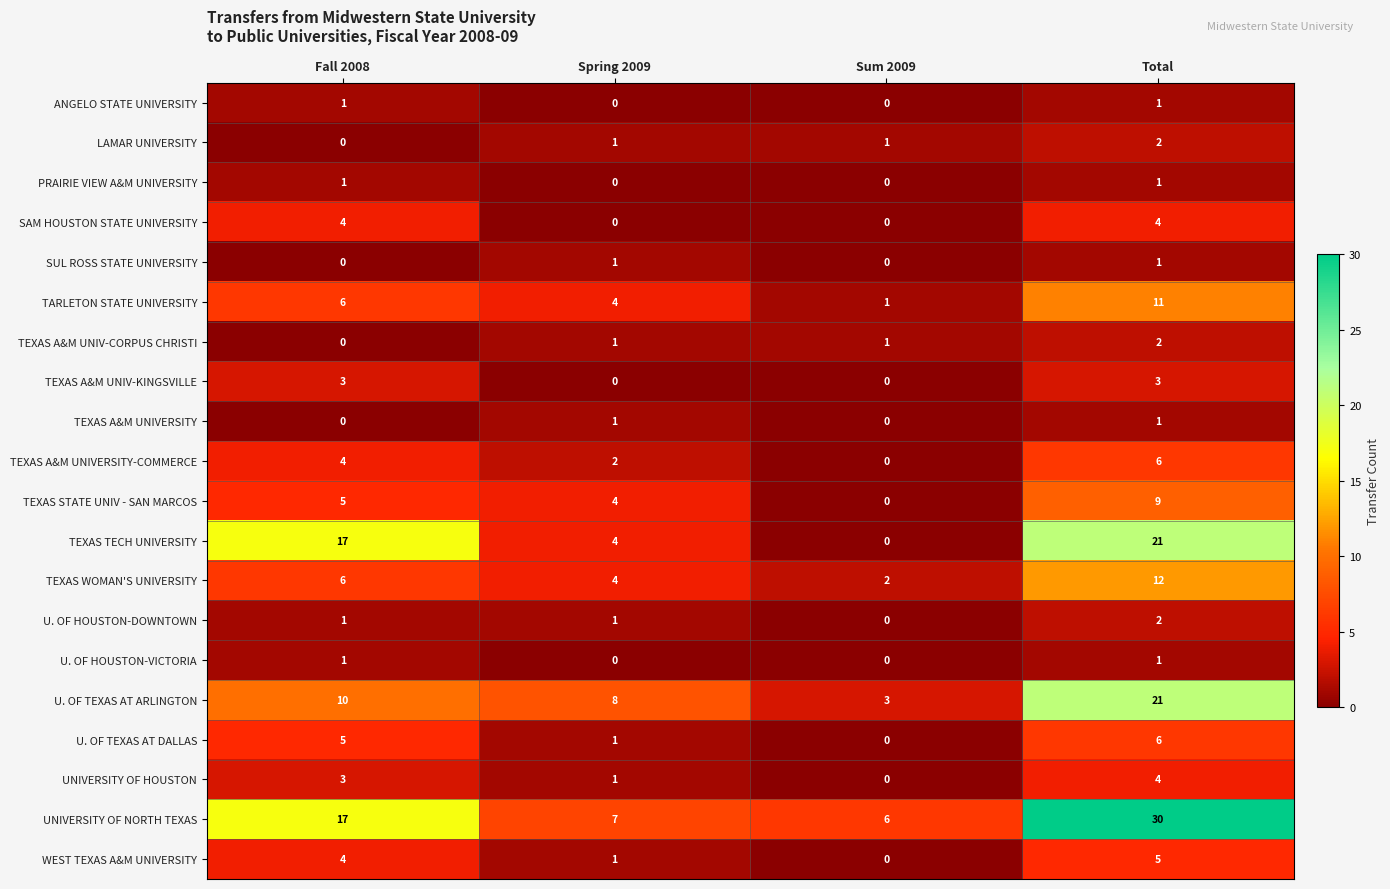

List the labels in order of WEST TEXAS A&M UNIVERSITY value, largest first.

Total, Fall 2008, Spring 2009, Sum 2009